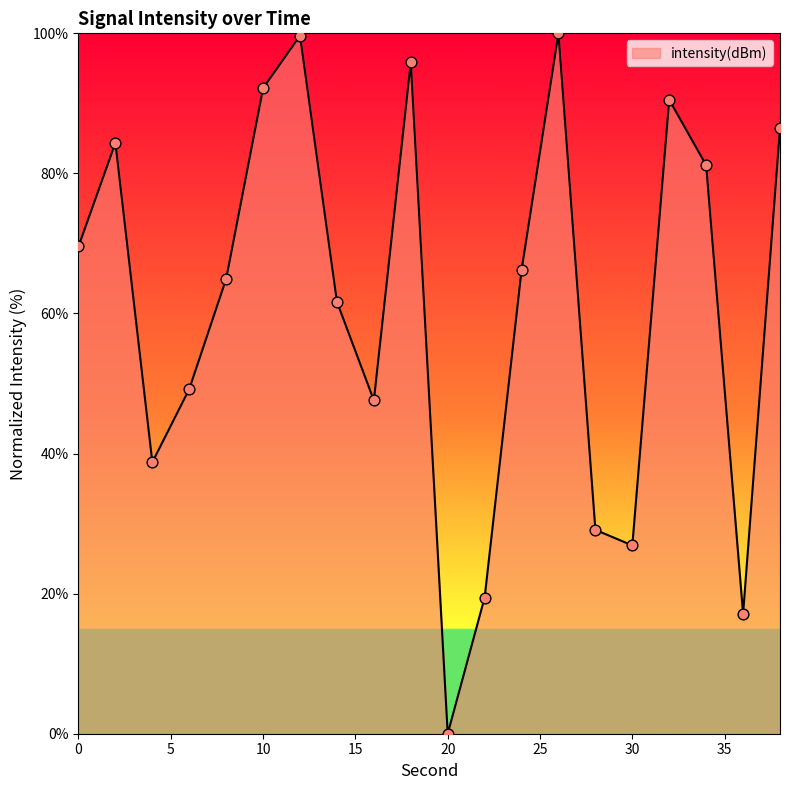

Does the chart have visible grid lines?

No